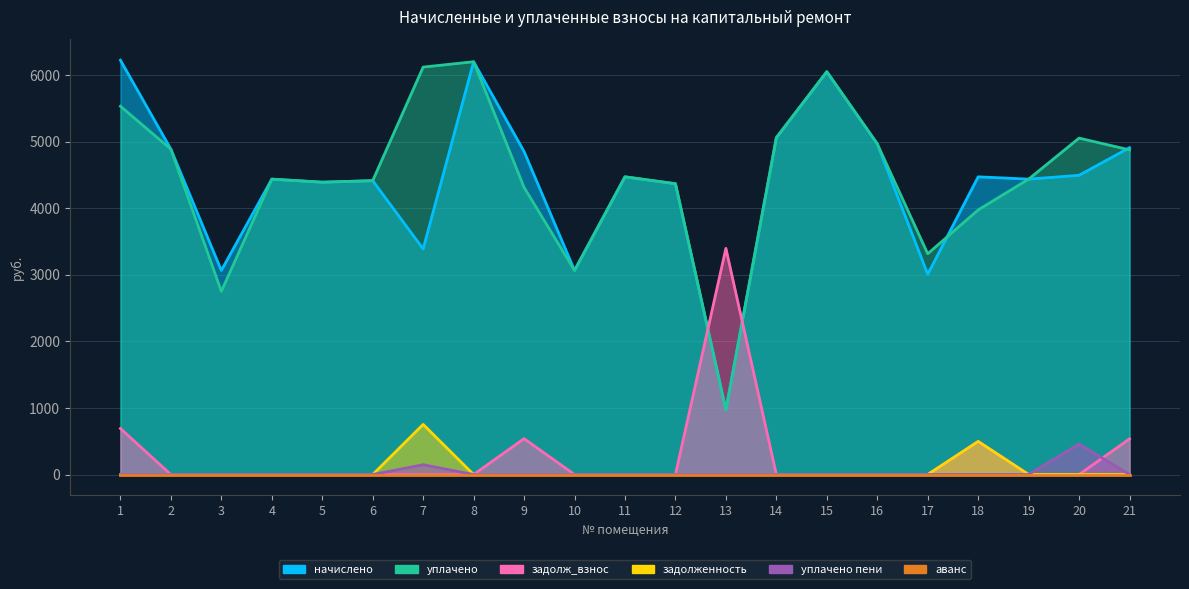

True or false: уплачено пени and задолженность cross at least once.

False